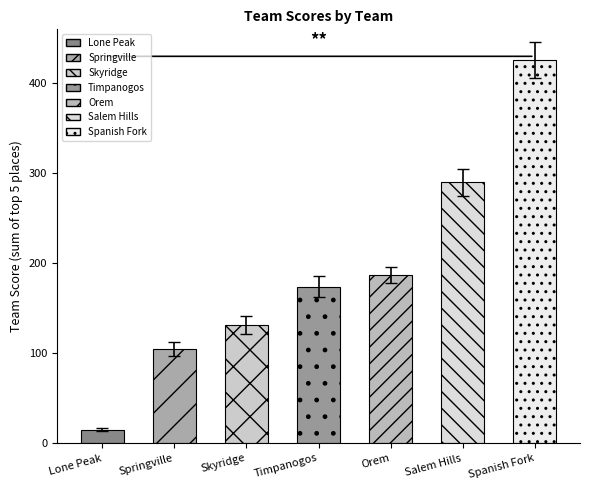

How many values are below 174?

3